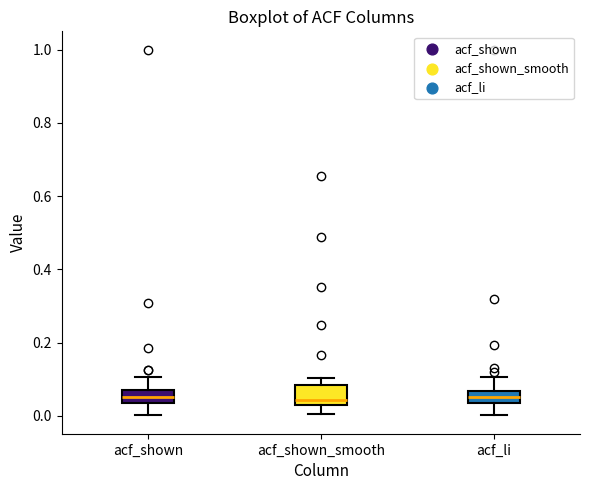

Comparing the boxes themselves (not the whiskers), which one is the tallest?

acf_shown_smooth